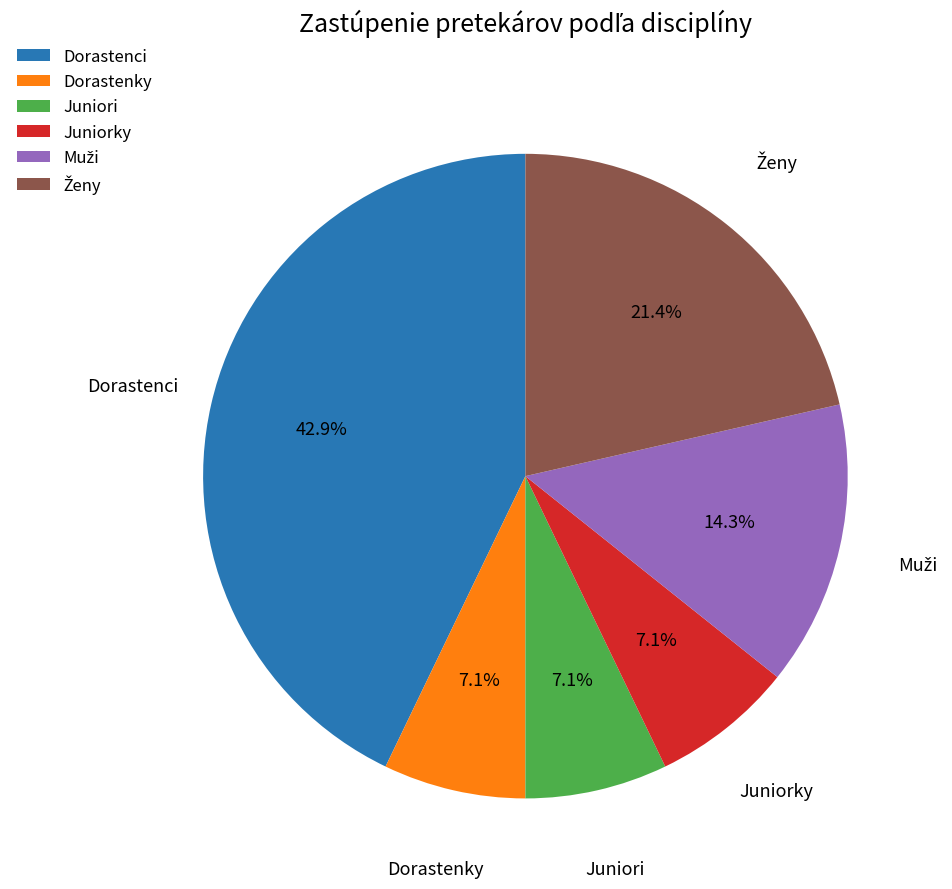

What portion of the pie excludes Dorastenci?

57.1%